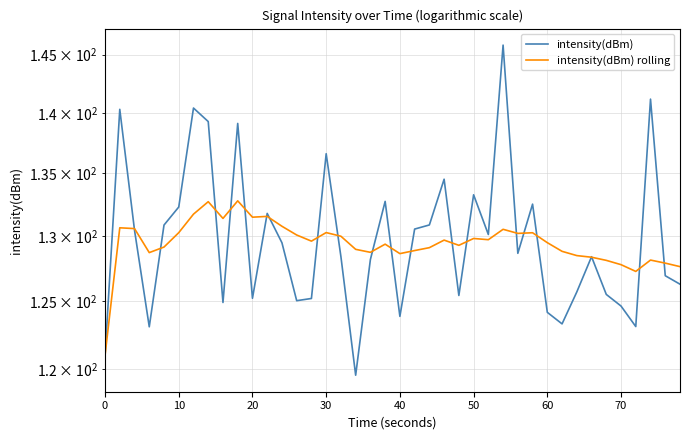

In intensity(dBm) rolling, how many points are higher than both neighbors (excluding endpoints)?

11